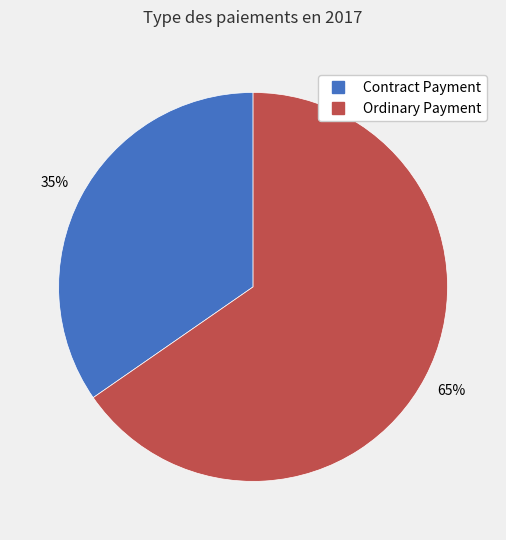

Does Contract Payment represent more than half of the total?

No